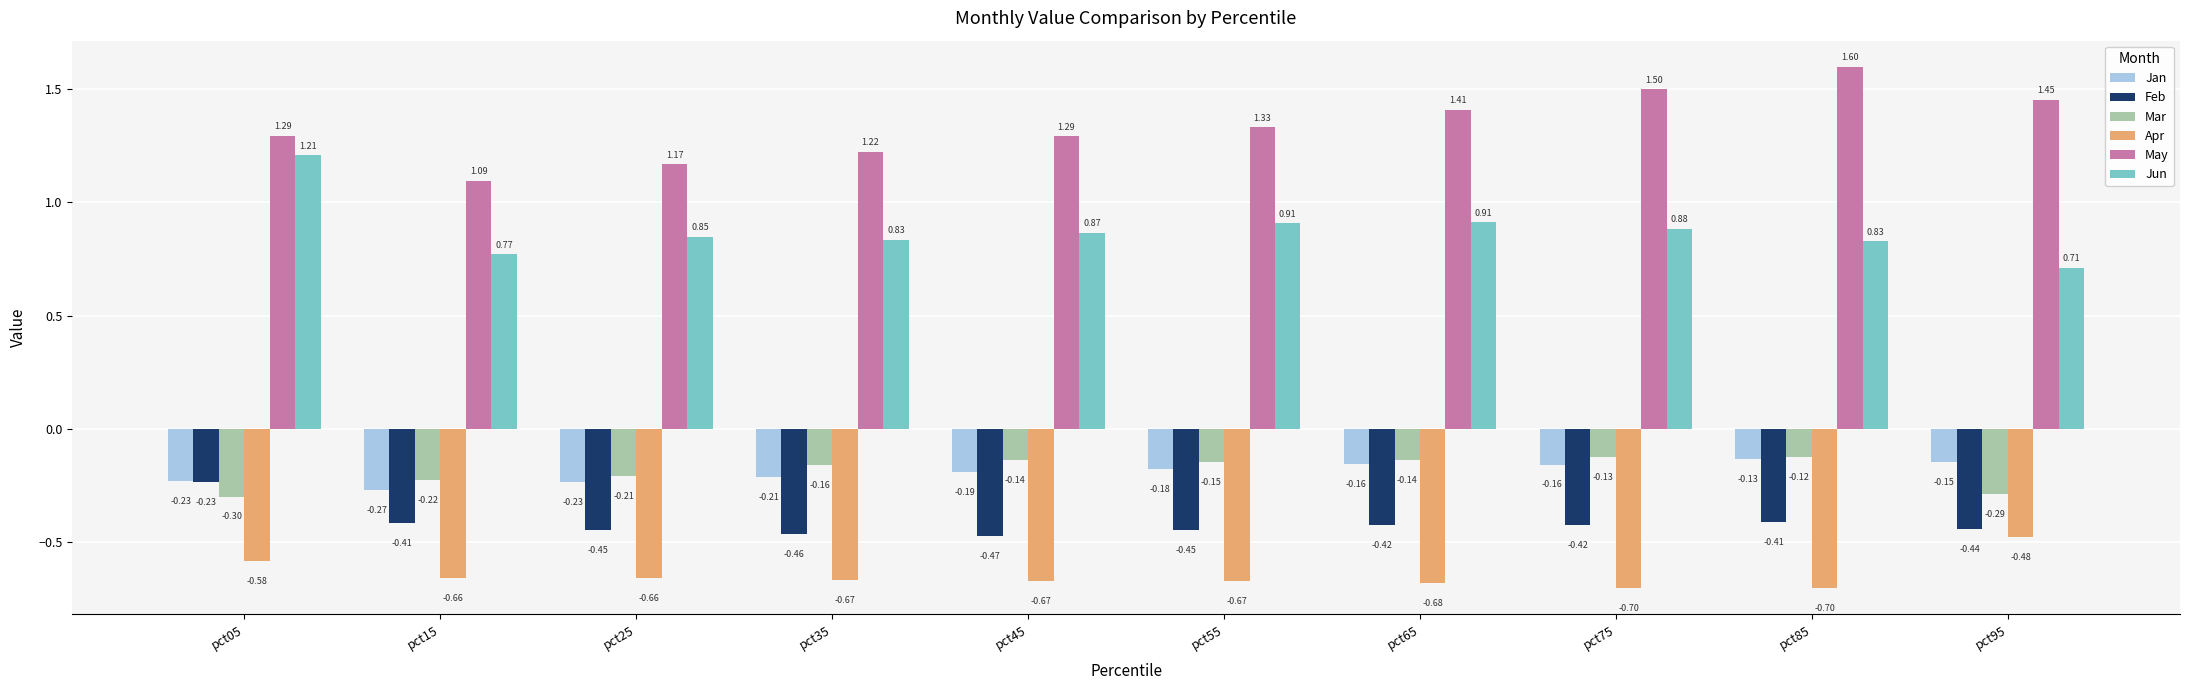

What is the sum of all May values?

13.4